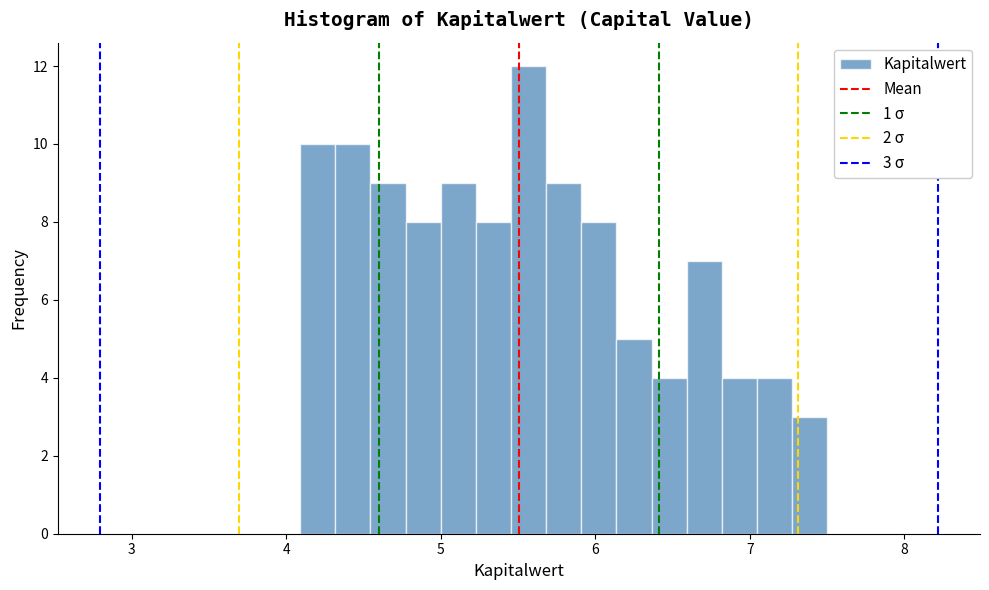

Read against the x-axis, roughly where is the centre of the tallest bar?

5.6